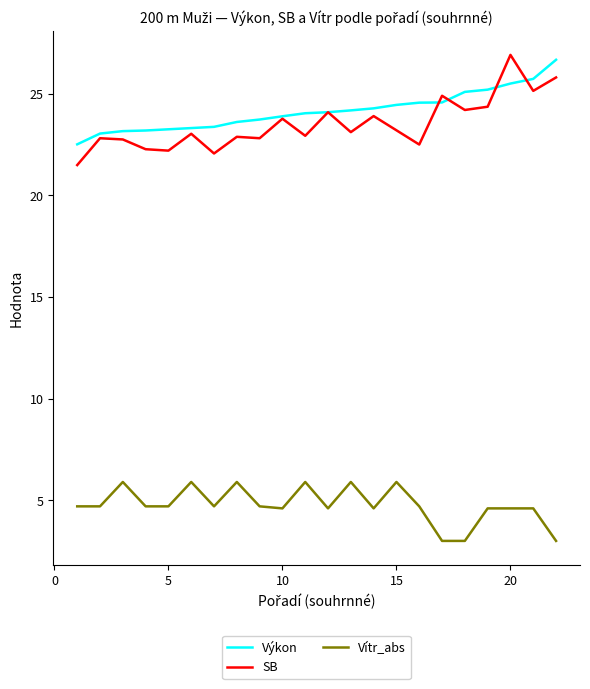

What is the sum of all Vítr_abs values?

104.9